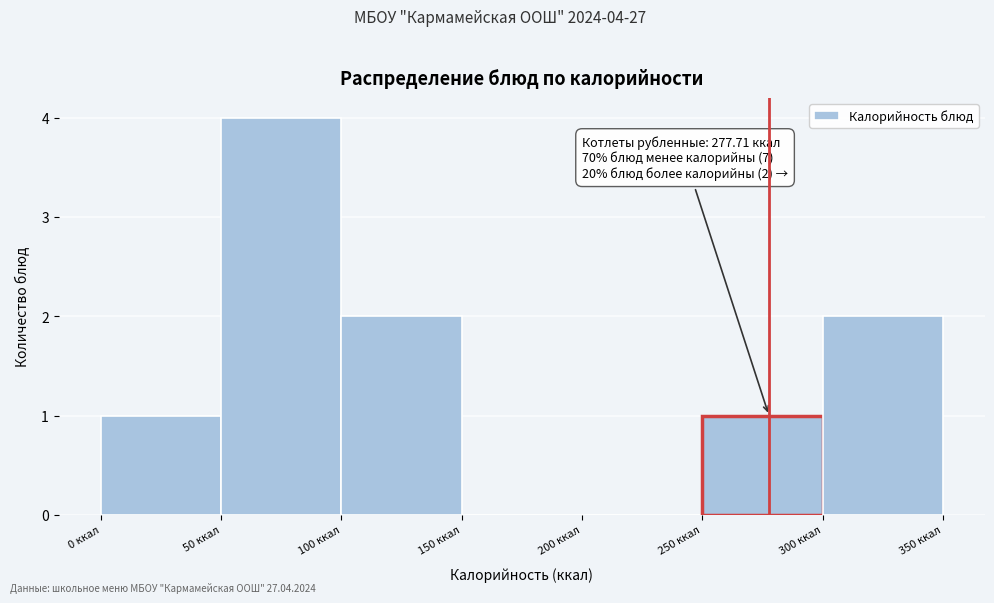

Which range on the x-axis has the tallest bar?

50 to 100